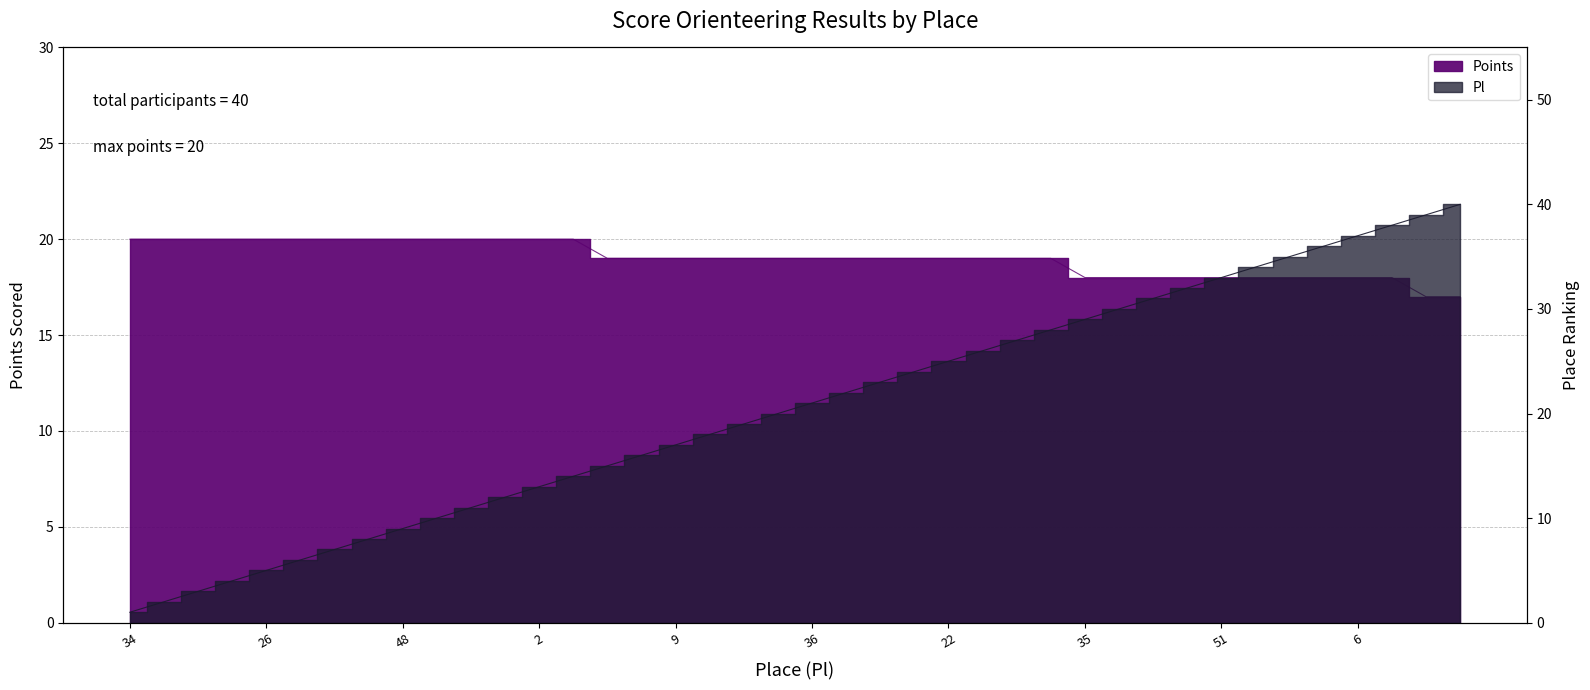

Is it true that Points equals 20 at 48?

True